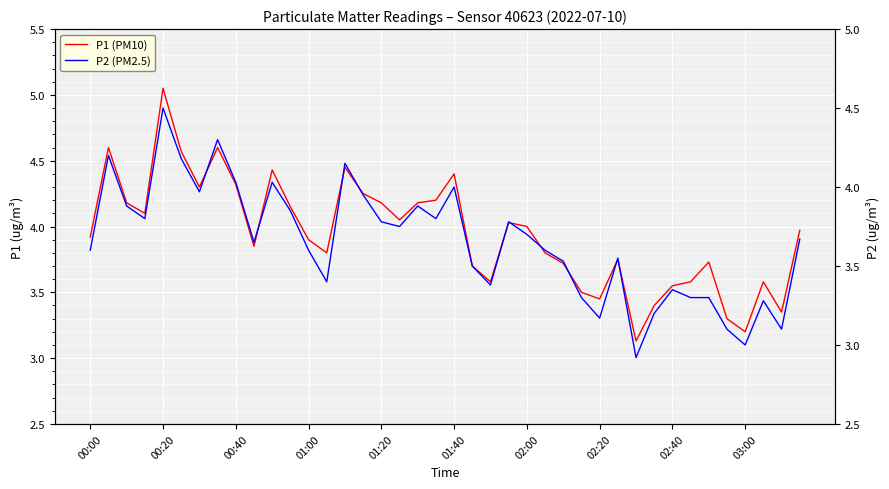

Is it true that P2 (PM2.5) equals 3.9 at 11?

True